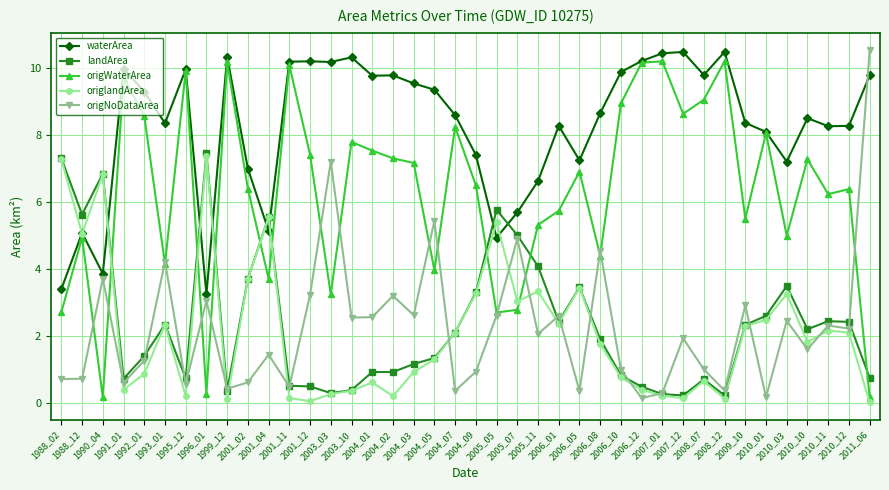

How many lines are shown in the chart?

5